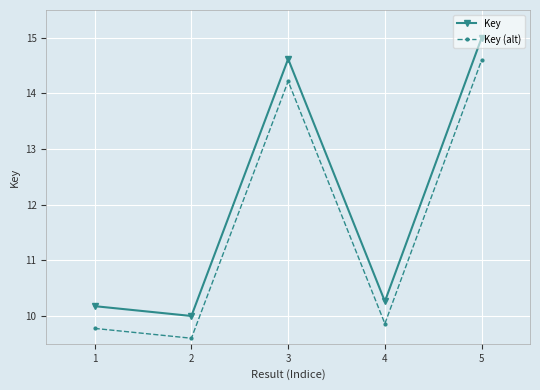

Which category has the lowest value across all series?

2